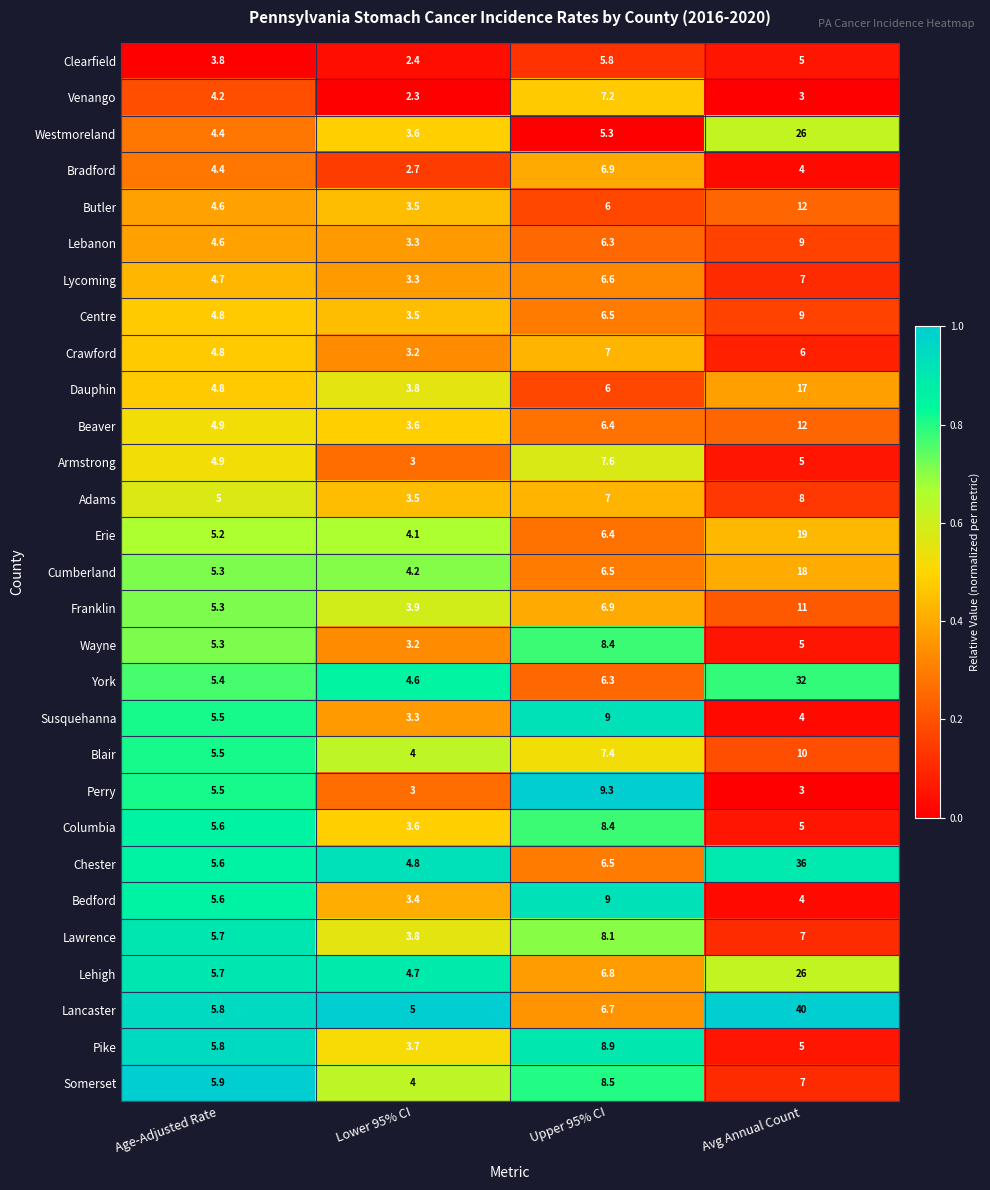

Rank the categories by Bradford value from highest to lowest.

Upper 95% CI, Age-Adjusted Rate, Avg Annual Count, Lower 95% CI